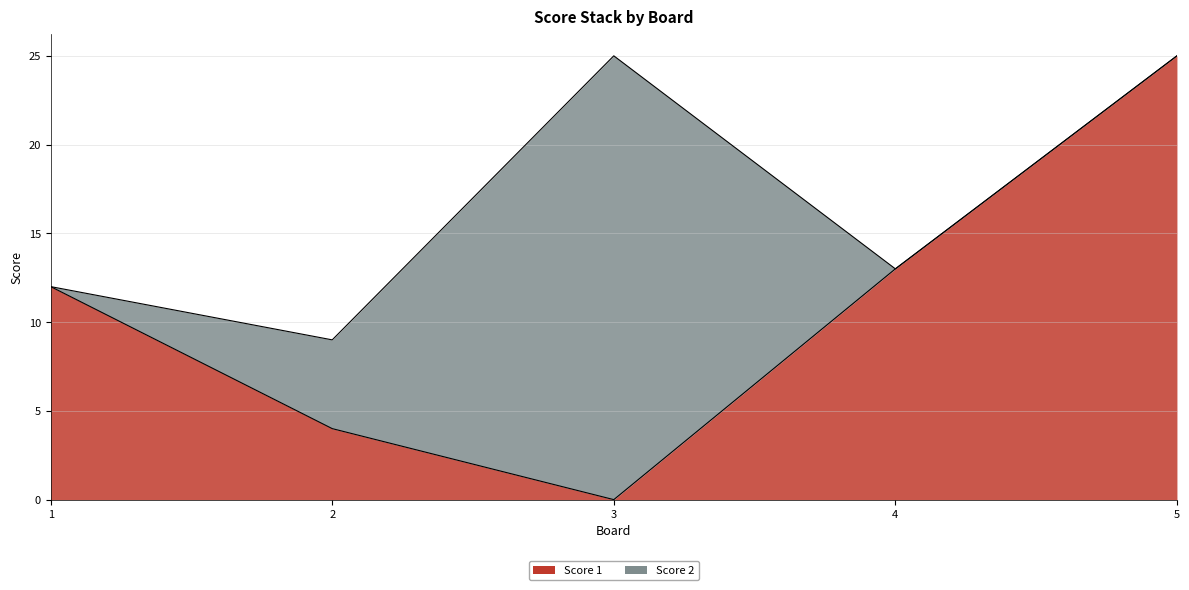

What is the value of the 4th point from the left?

13